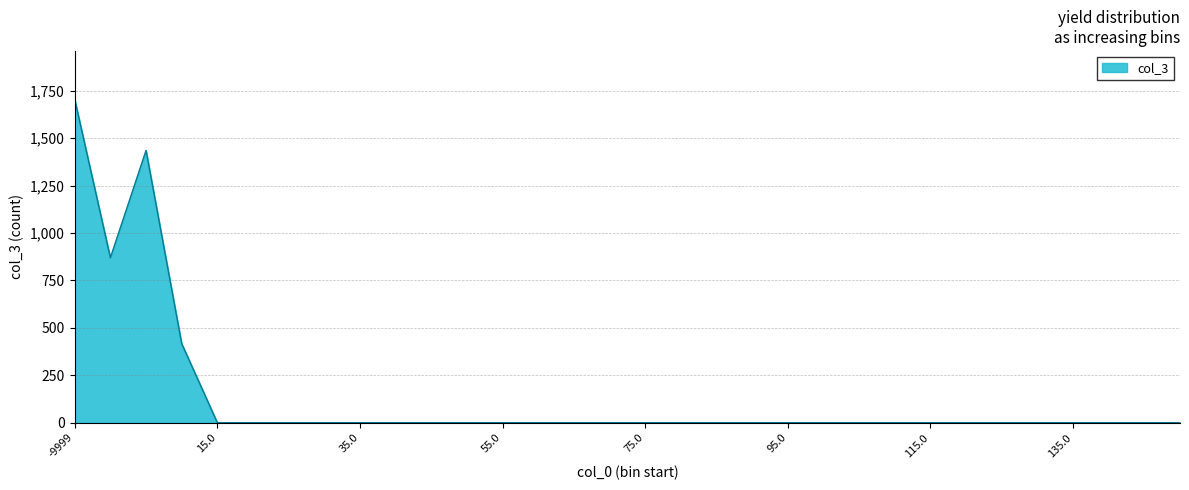

True or false: there are more than 2 points higher than both neighbors.

False